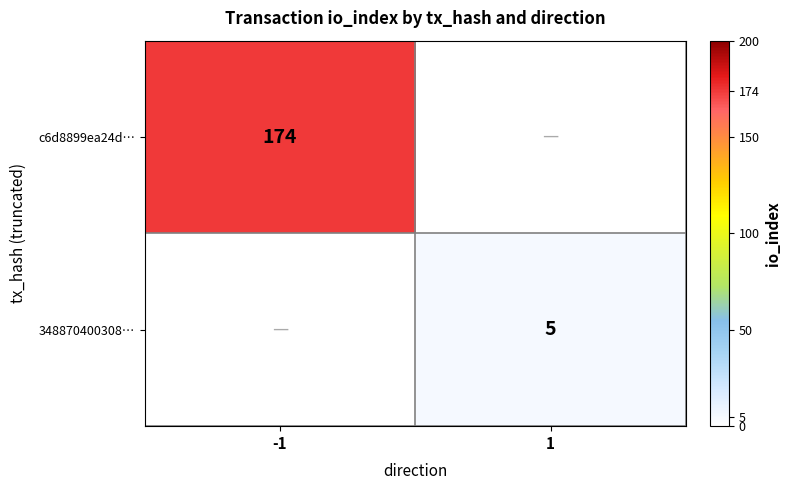

True or false: c6d8899ea24d… has a value of 277 at -1.

False